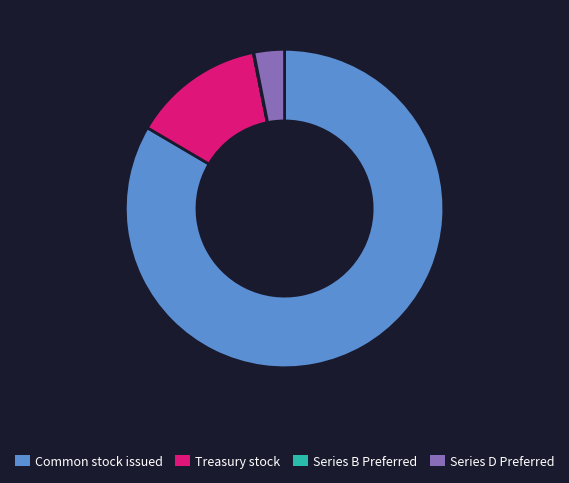

Do Series D Preferred and Treasury stock together represent more than half of the pie?

No